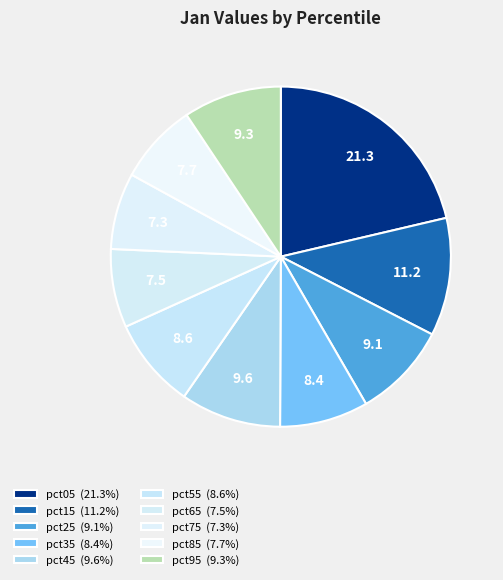

What percentage is NOT represented by pct25?

90.9%